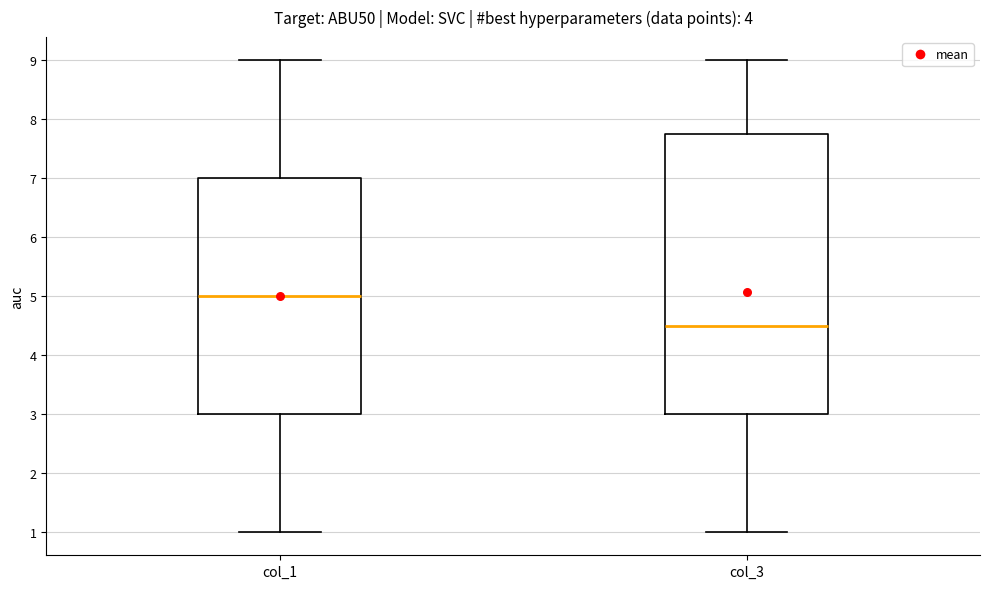

Reading left to right, transcribe this box plot: for each box, give where its median line is, the range the box spans, and where its two whiskers end, as read against the y-axis. The values are not printed on the chart, so give them approximately, as read against the axis.

col_1: median 5.0, box 3.0 to 7.0, whiskers 1.0 to 9.0
col_3: median 4.5, box 3.0 to 7.8, whiskers 1.0 to 9.0